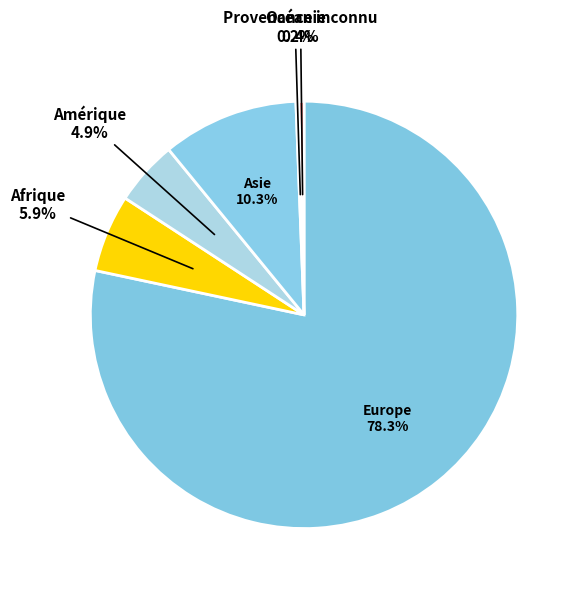

What is the smallest slice in the pie chart?

Océanie